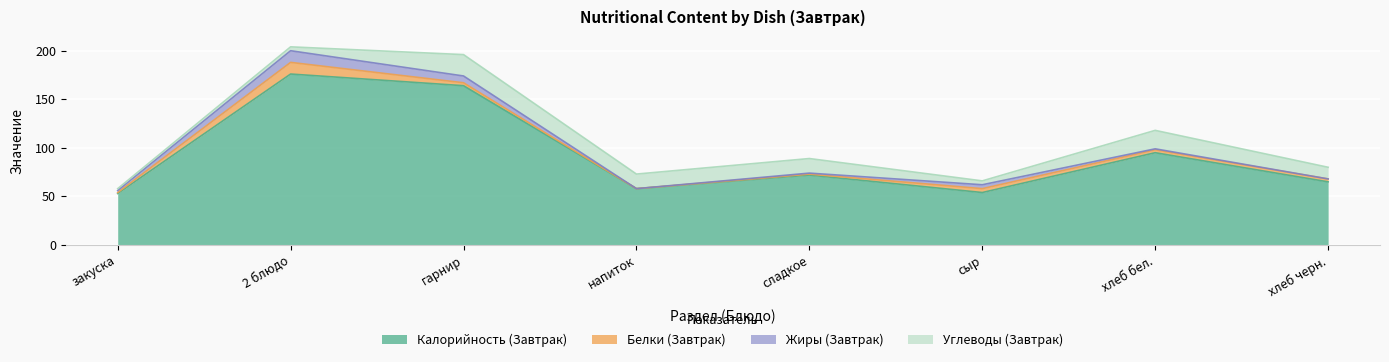

True or false: Углеводы (Завтрак) and Белки (Завтрак) cross at least once.

True